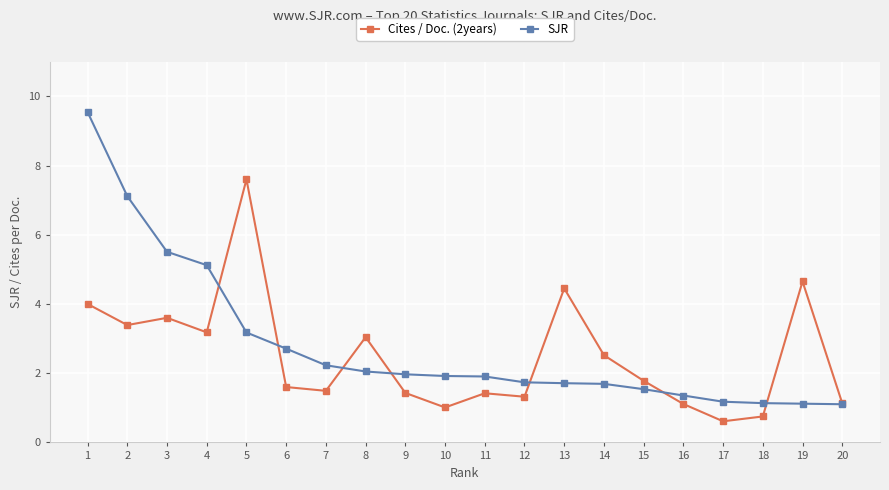

What is the total value across all series at 5?

10.8